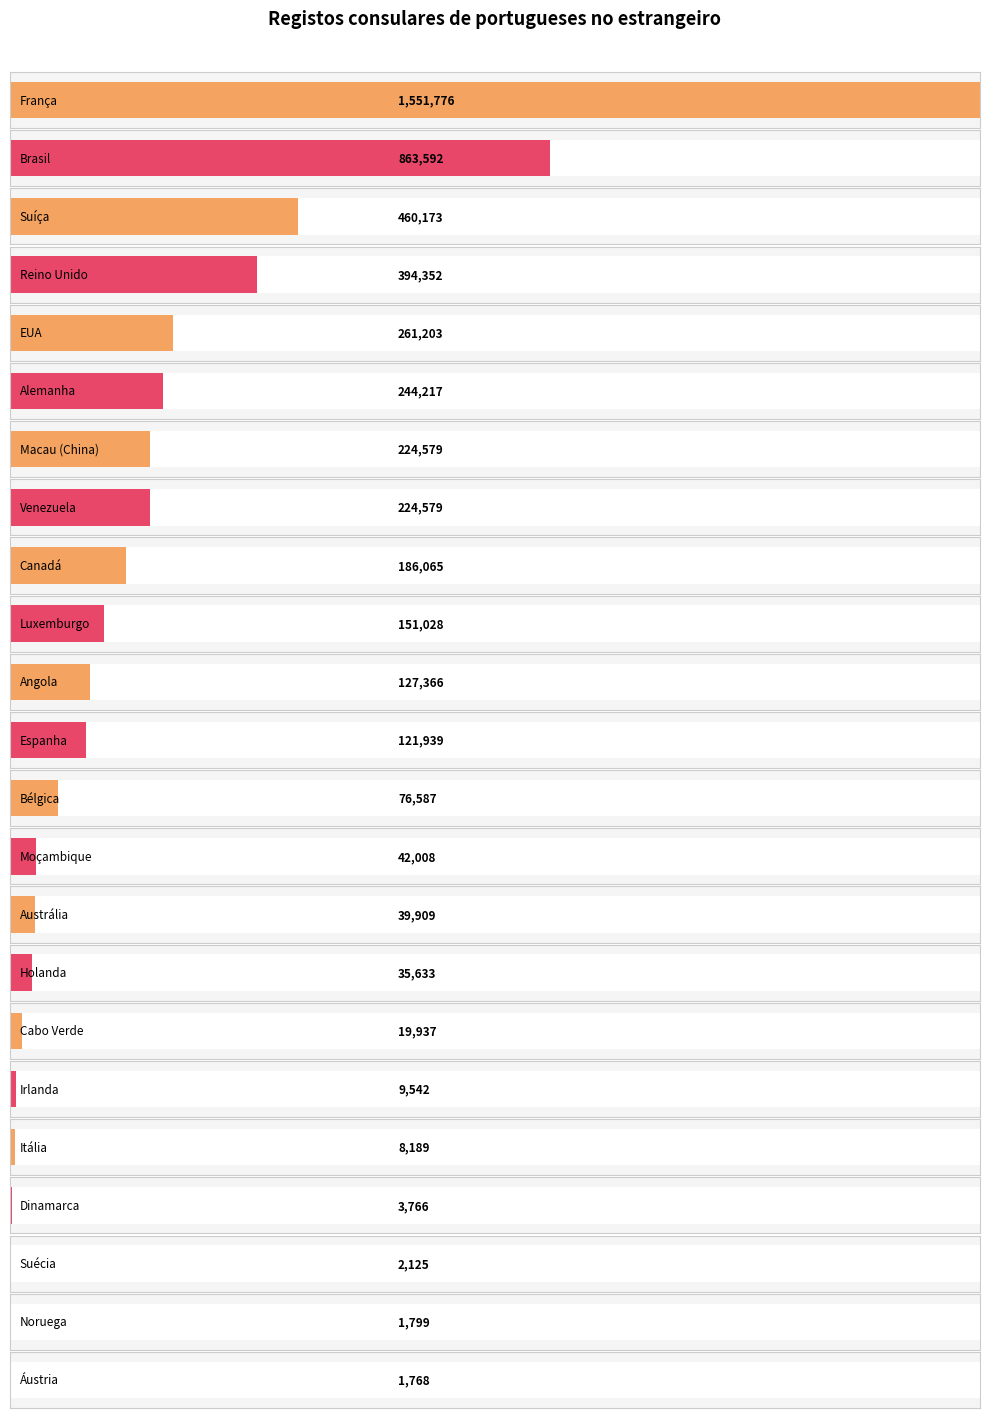

Reading right to left, list all the values displayed in this chart.

1768	1799	2125	3766	8189	9542	19937	35633	39909	42008	76587	121939	127366	151028	186065	224579	224579	244217	261203	394352	460173	863592	1551776